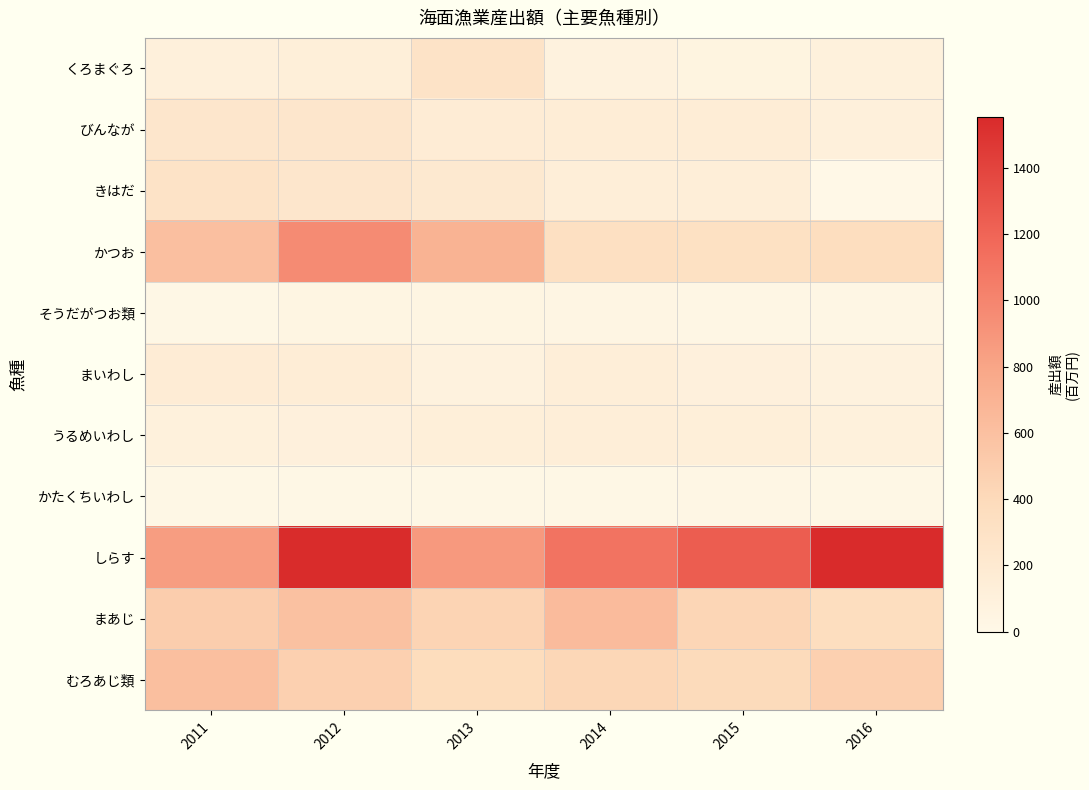

Reading left to right, list all the values displayed in this chart.

くろまぐろ: 2011=105	2012=125	2013=286	2014=76	2015=59	2016=92
びんなが: 2011=241	2012=243	2013=160	2014=150	2015=146	2016=107
きはだ: 2011=286	2012=242	2013=212	2014=137	2015=137	2016=0
かつお: 2011=604	2012=960	2013=704	2014=334	2015=319	2016=360
そうだがつお類: 2011=15	2012=39	2013=42	2014=31	2015=19	2016=30
まいわし: 2011=160	2012=146	2013=77	2014=133	2015=102	2016=80
うるめいわし: 2011=93	2012=100	2013=126	2014=137	2015=123	2016=92
かたくちいわし: 2011=13	2012=18	2013=14	2014=13	2015=20	2016=13
しらす: 2011=846	2012=1544	2013=869	2014=1116	2015=1247	2016=1555
まあじ: 2011=500	2012=594	2013=449	2014=634	2015=435	2016=364
むろあじ類: 2011=609	2012=477	2013=374	2014=428	2015=399	2016=479